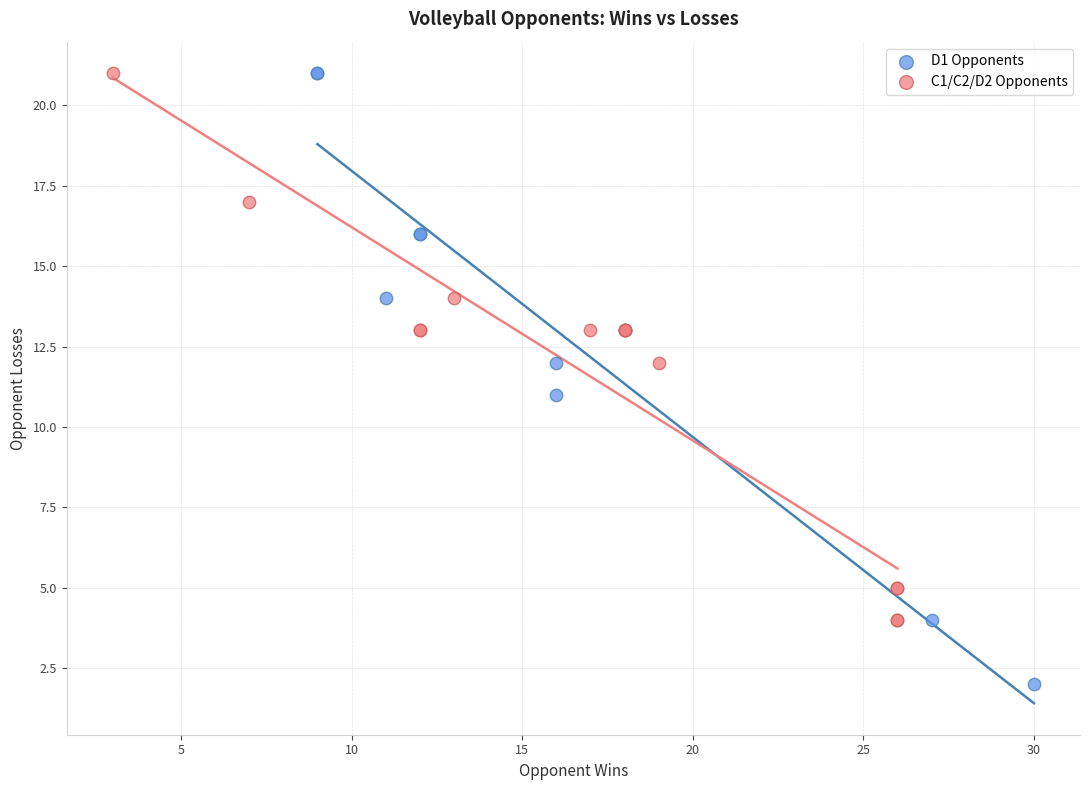

Which series has the largest Y range (max minus min)?

D1 Opponents